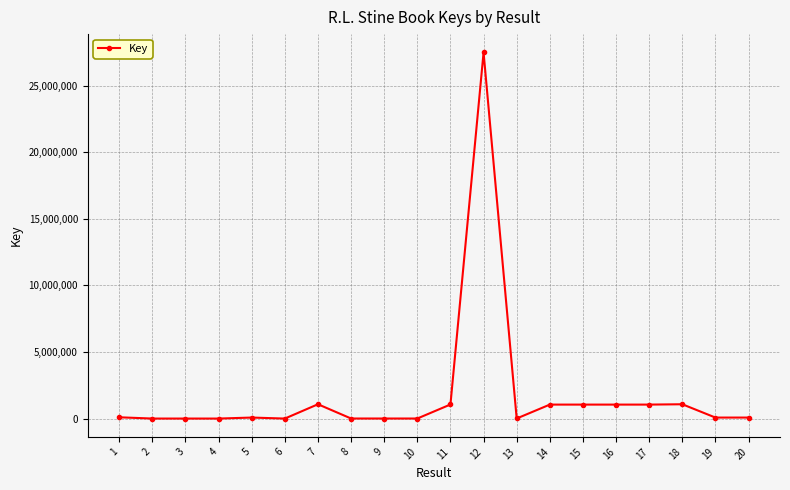

How many lines are shown in the chart?

1